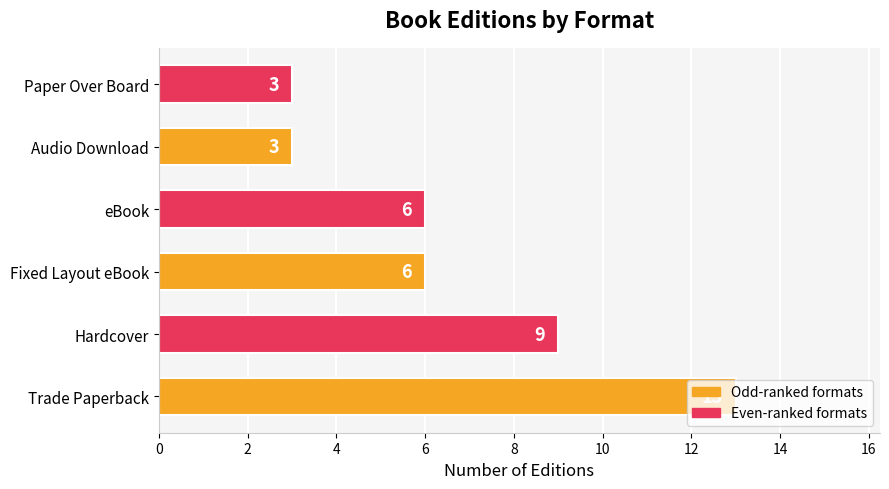

What is the difference between the maximum and minimum values?

10